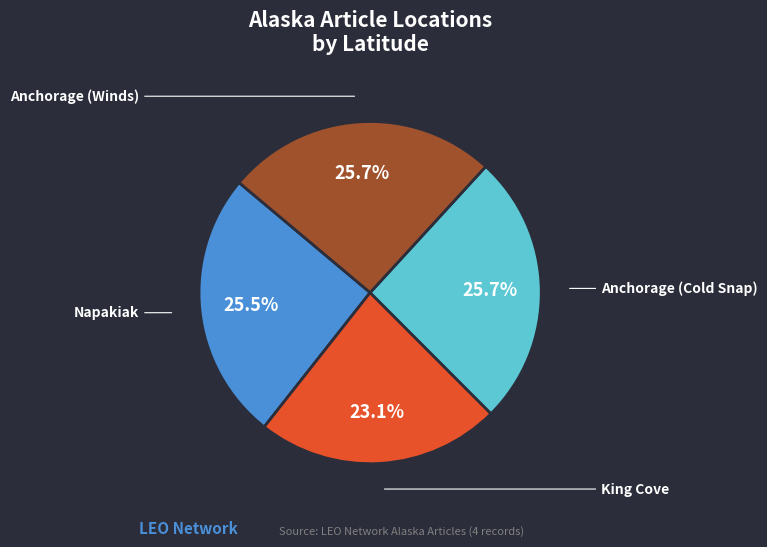

Is there a majority slice in this chart?

No